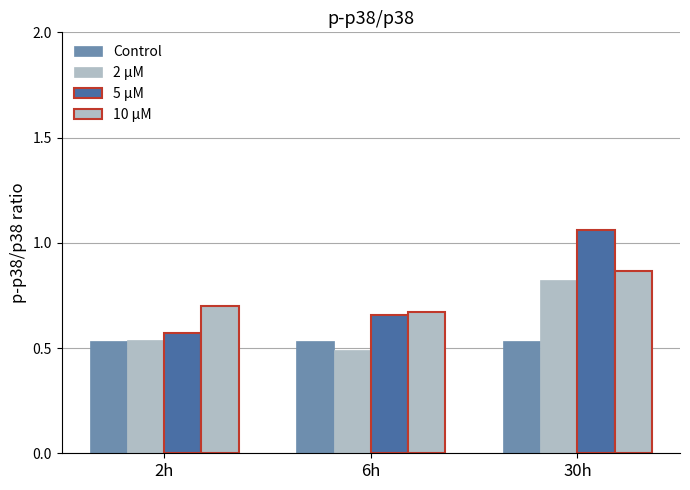

Rank the series by their maximum value, from highest to lowest.

5 µM, 10 µM, 2 µM, Control